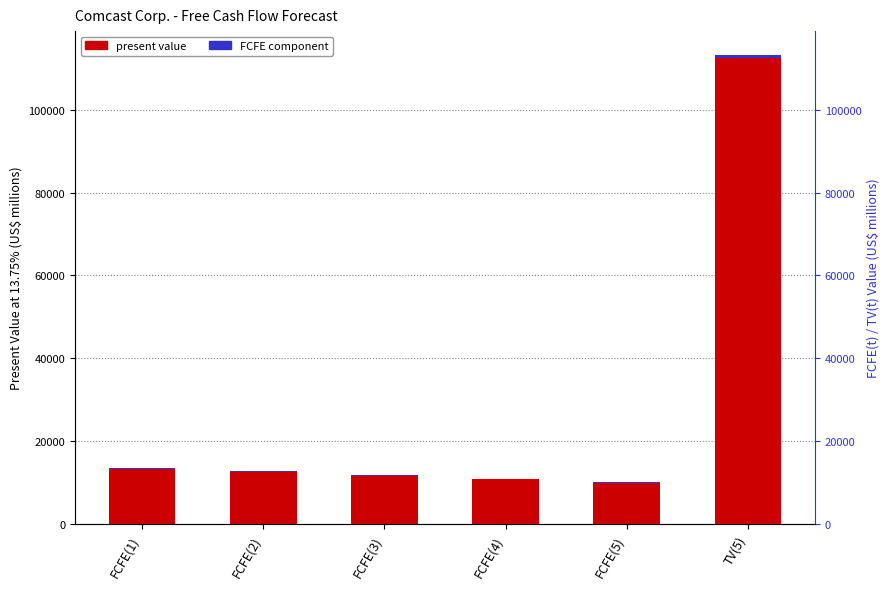

Between FCFE(2) and FCFE(5), which is larger?

FCFE(2)